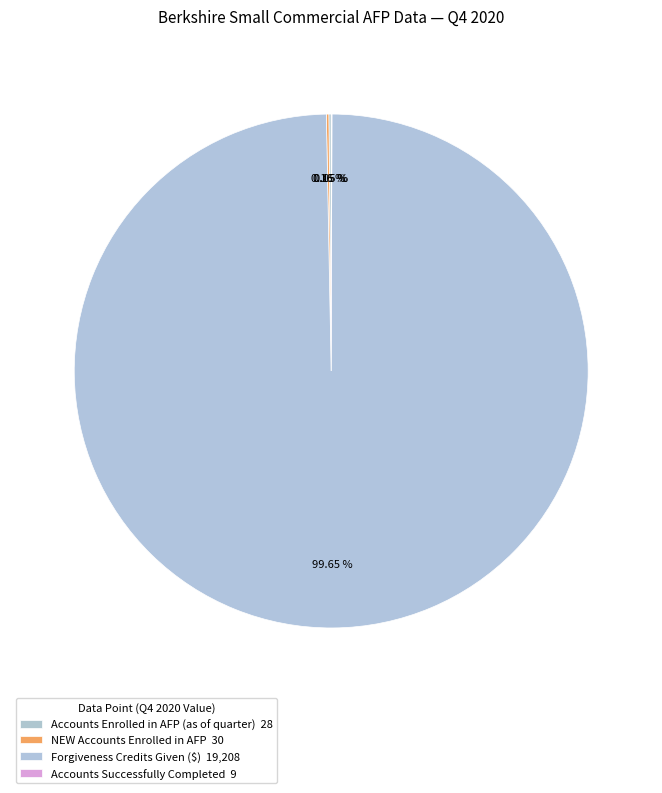

Do NEW Accounts Enrolled in AFP and Accounts Enrolled in AFP (as of quarter) together represent more than half of the pie?

No